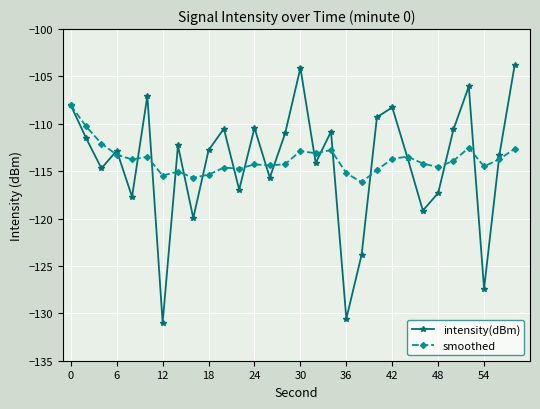

List the series in order of their peak value, highest first.

intensity(dBm), smoothed